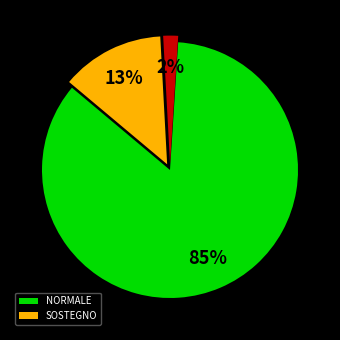

To the nearest percent, what is the average slice percentage?

33%